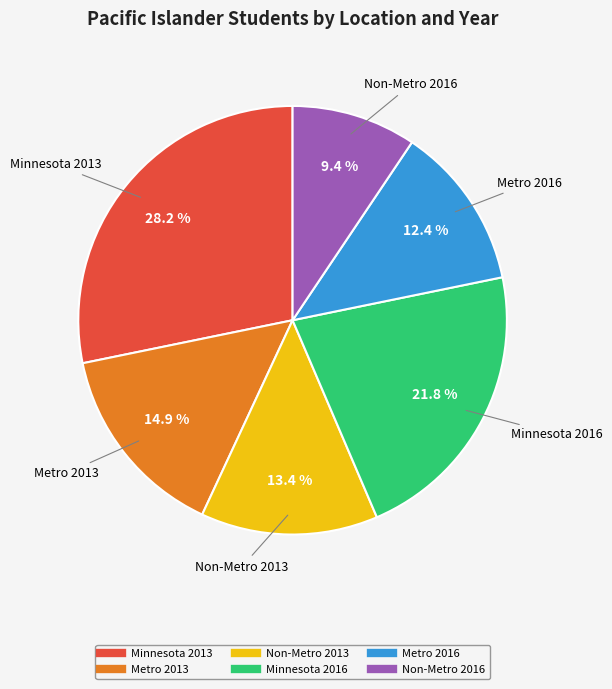

Which category has the biggest portion of the pie?

Minnesota 2013